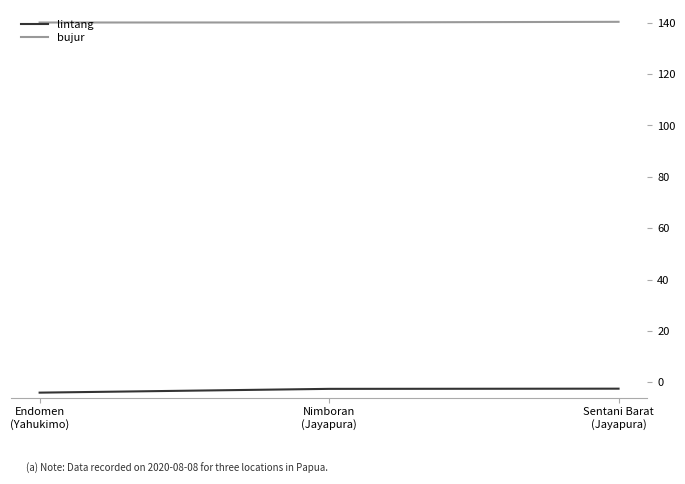

How many lines are shown in the chart?

2